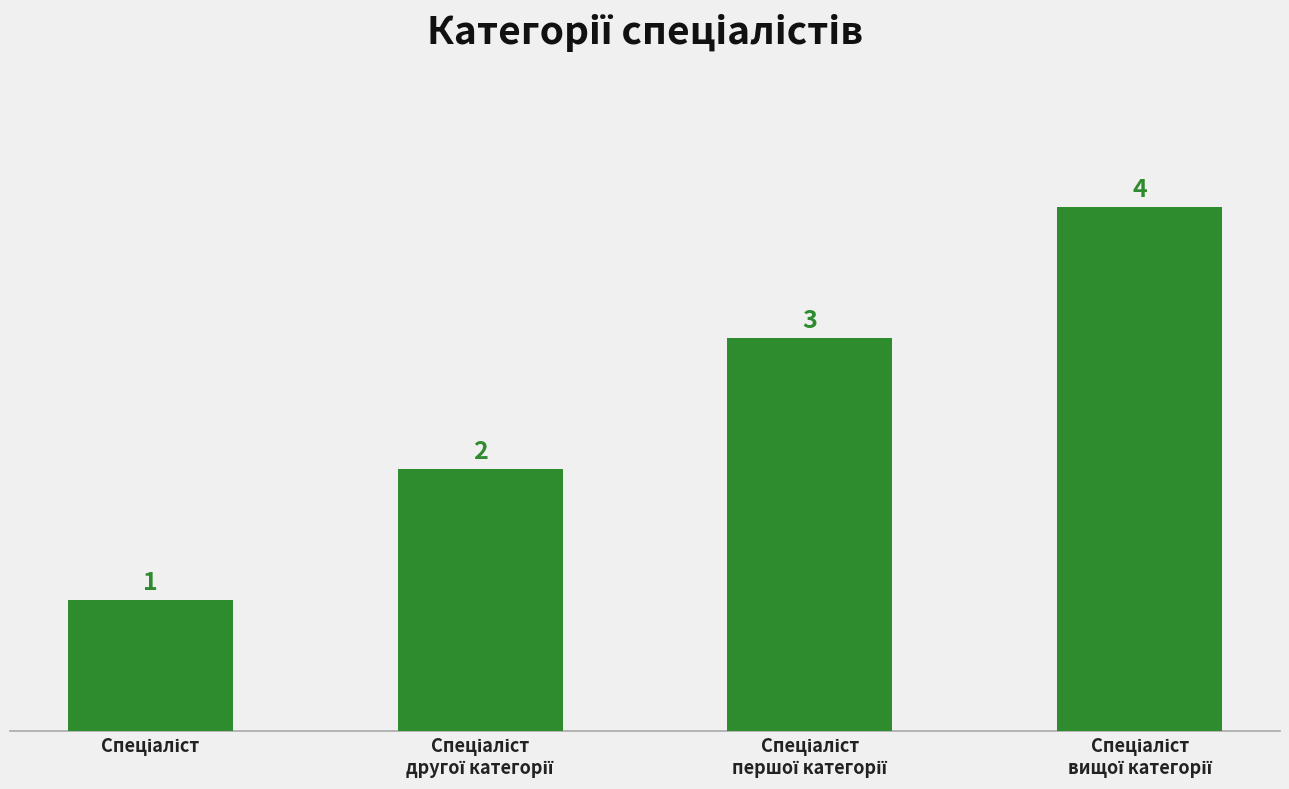

What is the maximum value shown in the chart?

4